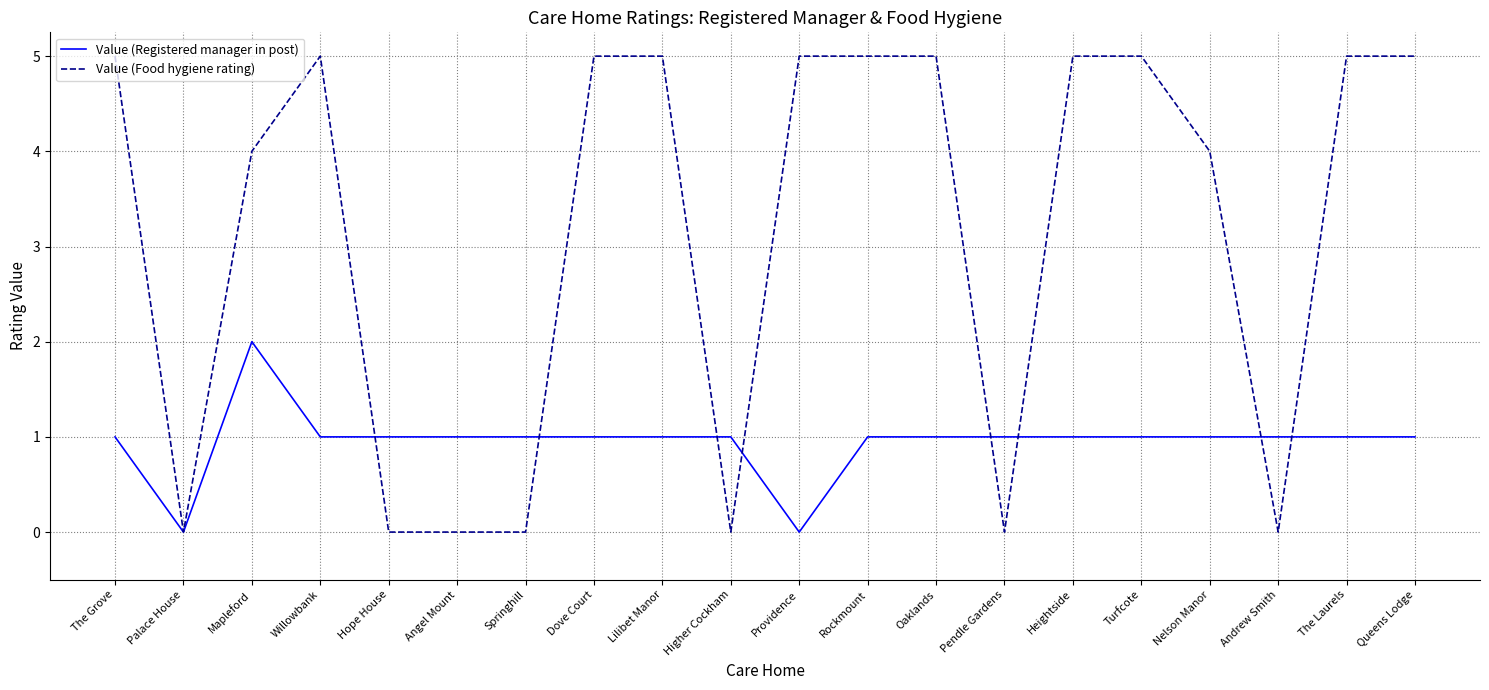

Reading left to right, transcribe all the data shown in this chart.

Value (Registered manager in post): The Grove=1	Palace House=0	Mapleford=2	Willowbank=1	Hope House=1	Angel Mount=1	Springhill=1	Dove Court=1	Lilibet Manor=1	Higher Cockham=1	Providence=0	Rockmount=1	Oaklands=1	Pendle Gardens=1	Heightside=1	Turfcote=1	Nelson Manor=1	Andrew Smith=1	The Laurels=1	Queens Lodge=1
Value (Food hygiene rating): The Grove=5	Palace House=0	Mapleford=4	Willowbank=5	Hope House=0	Angel Mount=0	Springhill=0	Dove Court=5	Lilibet Manor=5	Higher Cockham=0	Providence=5	Rockmount=5	Oaklands=5	Pendle Gardens=0	Heightside=5	Turfcote=5	Nelson Manor=4	Andrew Smith=0	The Laurels=5	Queens Lodge=5